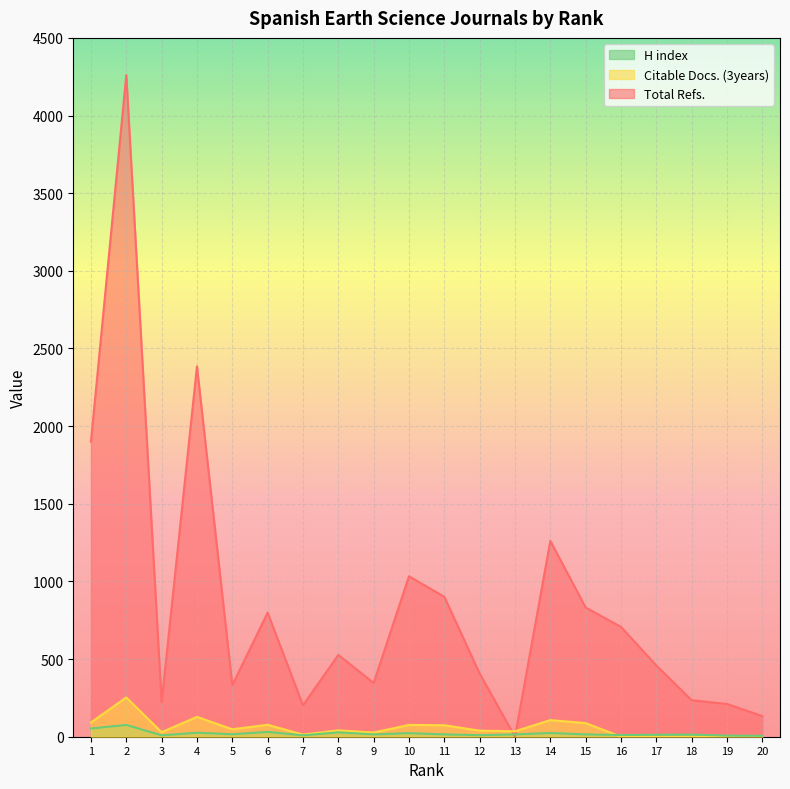

The value of Total Refs. at 5 is 128. True or false?

False